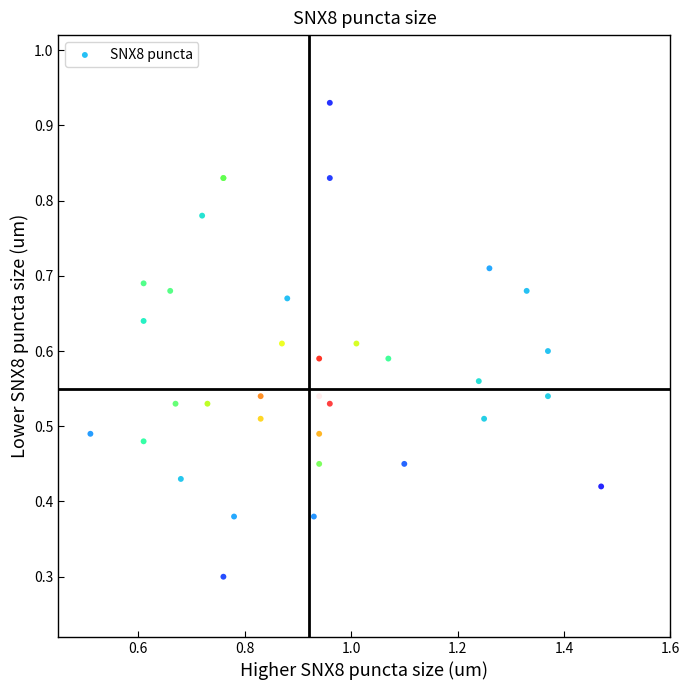

What Y value in the scatter plot is closest to 0?

0.3